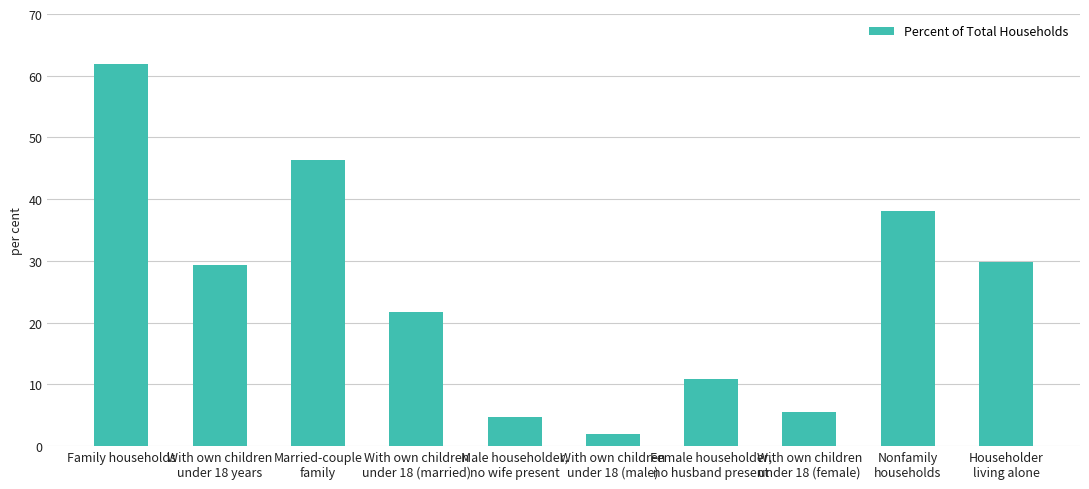

The chart shows a value of 37.5 at Family households. True or false?

False